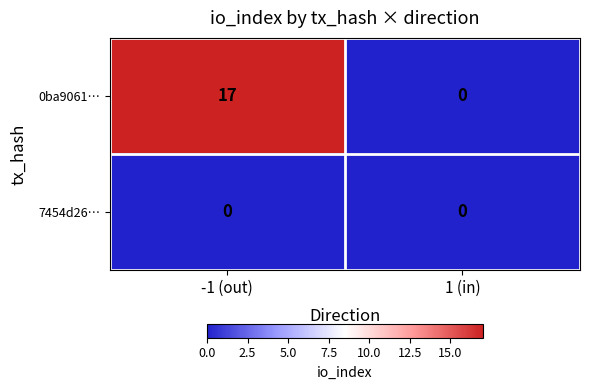

The 7454d26… series shows 0 at 1 (in). True or false?

True